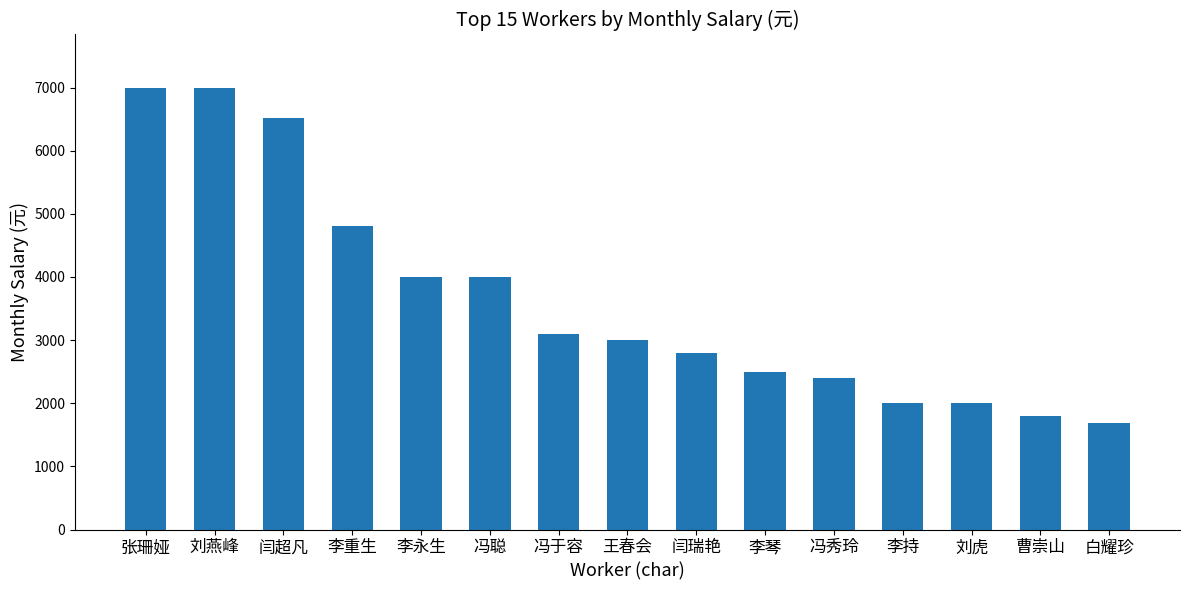

What is the difference between the values at 冯于容 and 李琴?

600